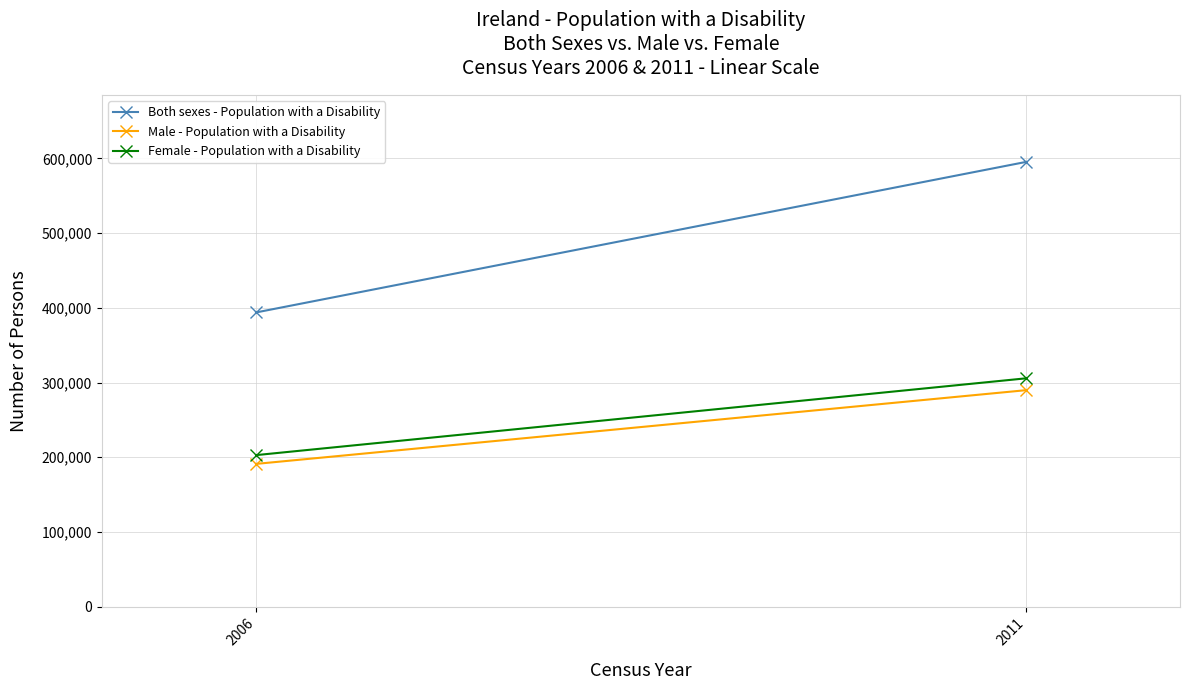

What is the sum of the Male - Population with a Disability values at 2011 and 2006?

480745